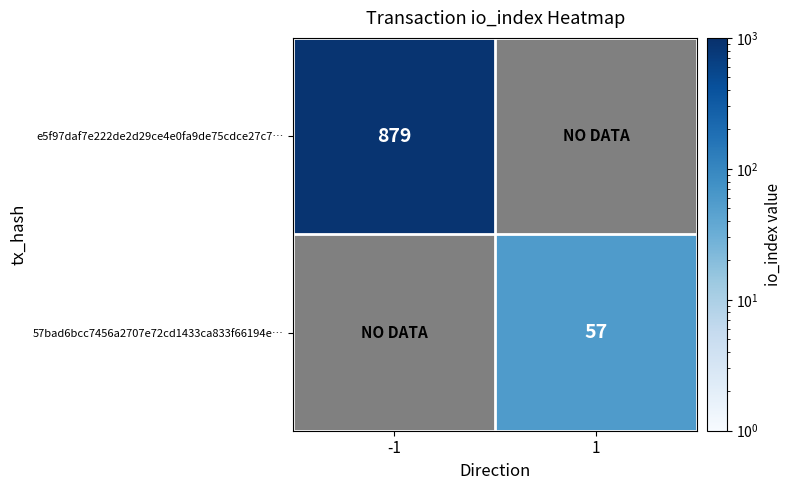

Is it true that 57bad6bcc7456a2707e72cd1433ca833f66194e… equals 79 at 1?

False